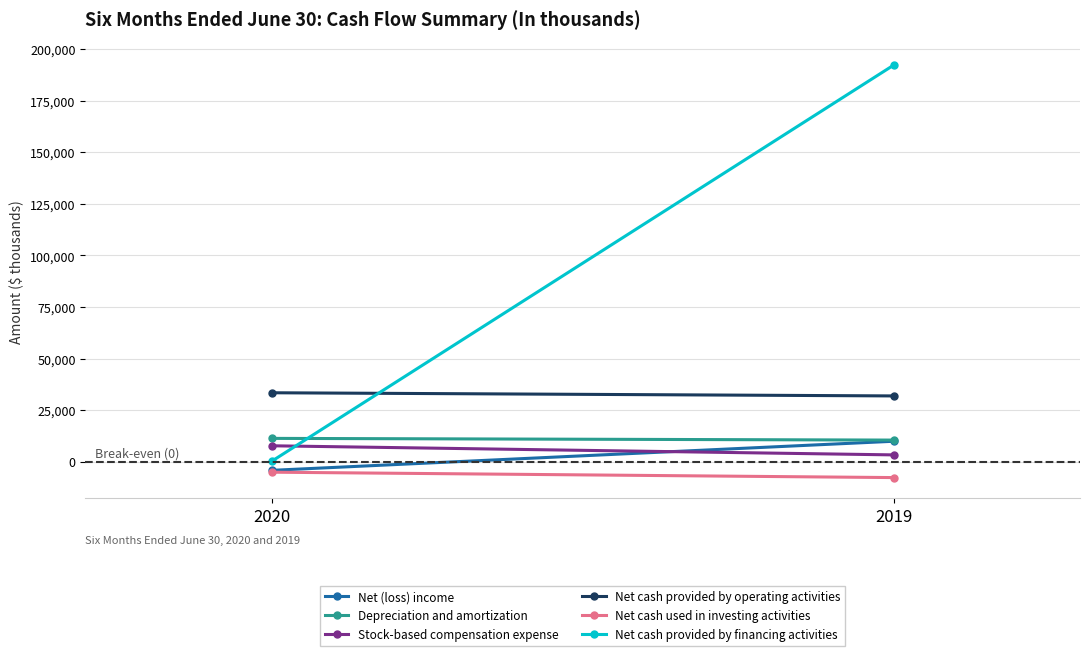

The value of Depreciation and amortization at 2020 is 11293. True or false?

True